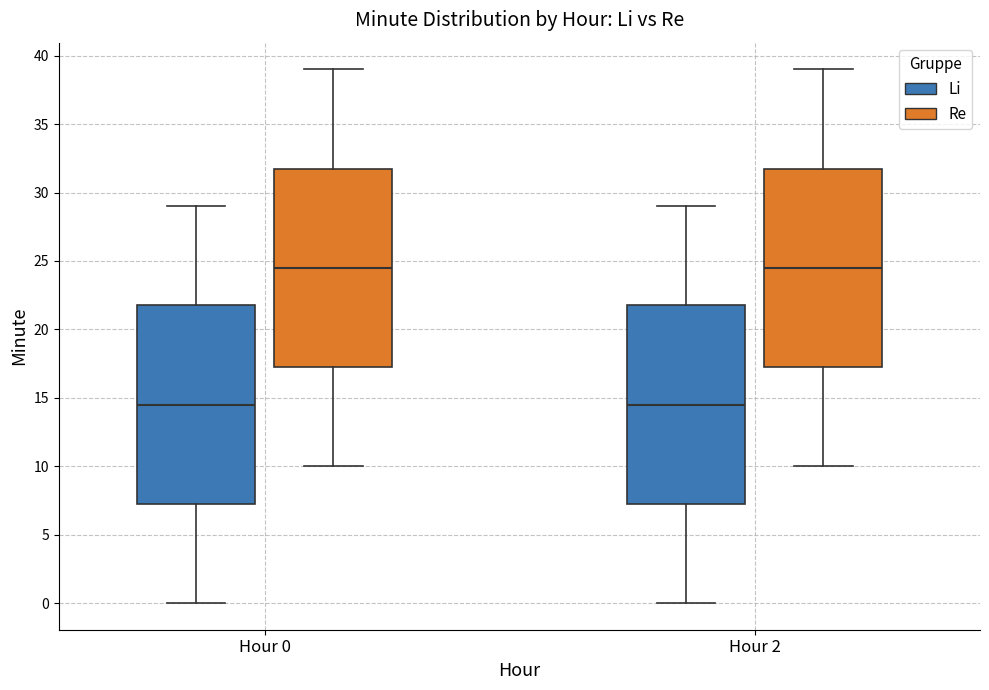

Where does the upper whisker of the box for Hour 2 (Li) end on the y-axis? The values are not printed on the chart, so give them approximately, as read against the axis.

29.0